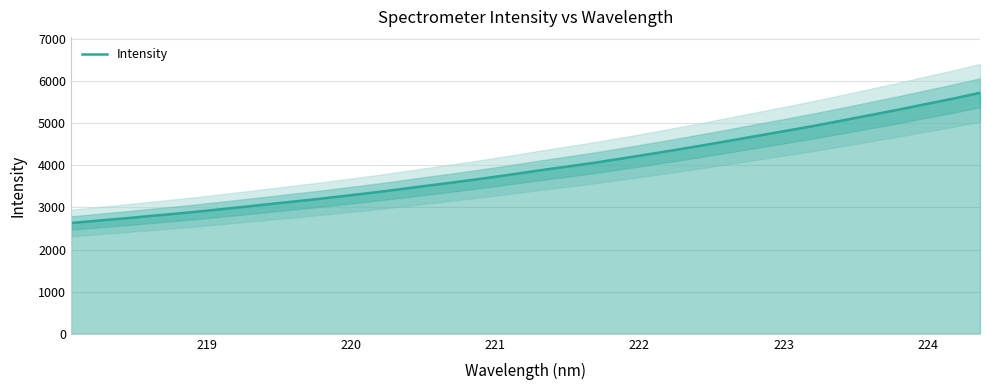

Count the number of categories in the chart.

34